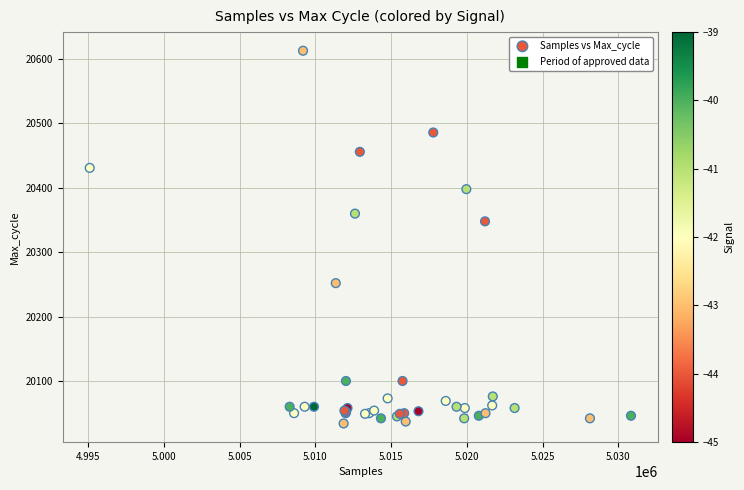

What Y value in the scatter plot is closest to 20323?

20348